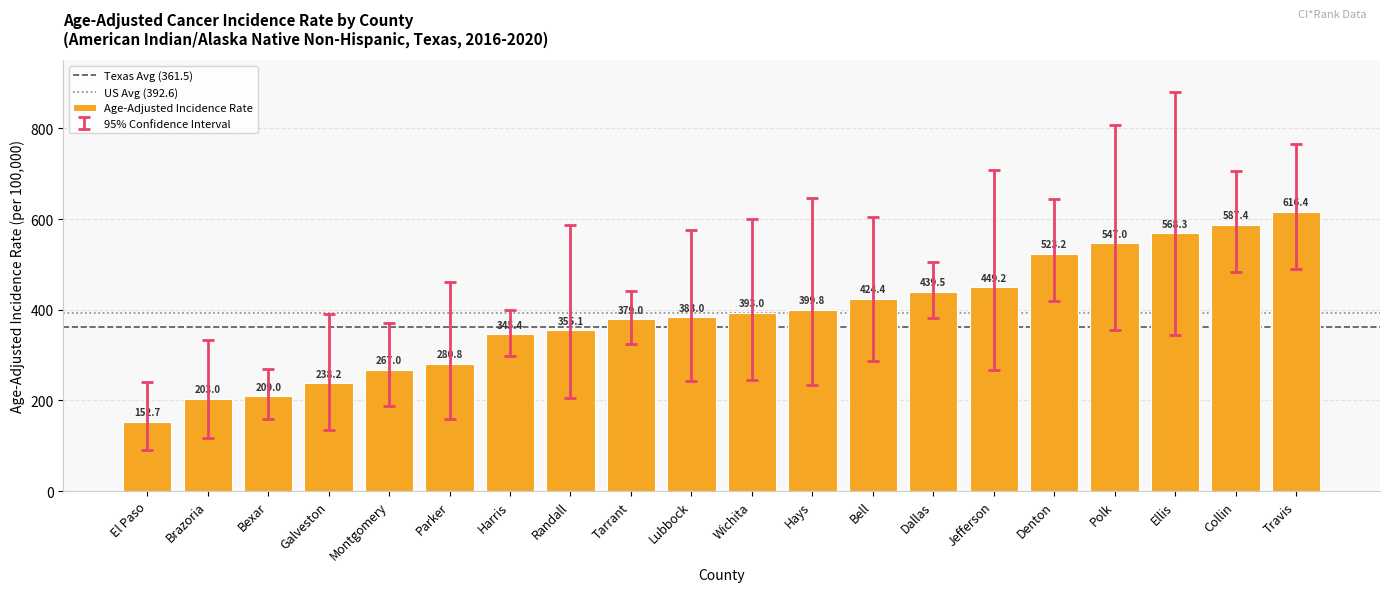

How many data points are less than 393?

10